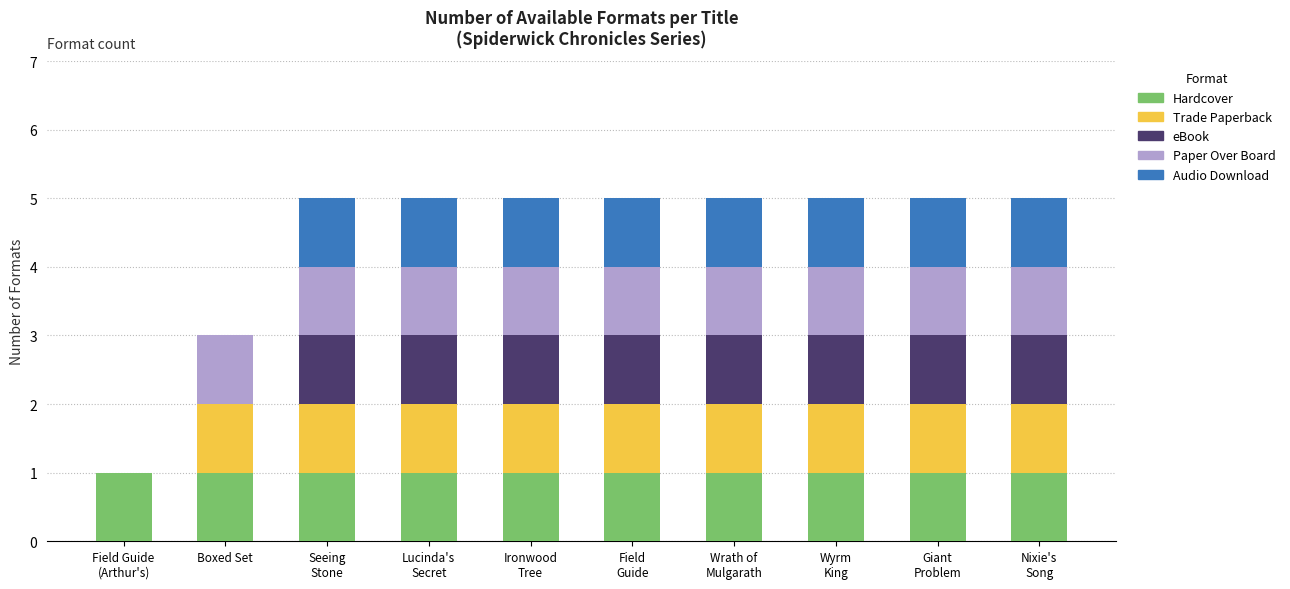

What is the difference between the second highest and minimum values in the Paper Over Board series?

1